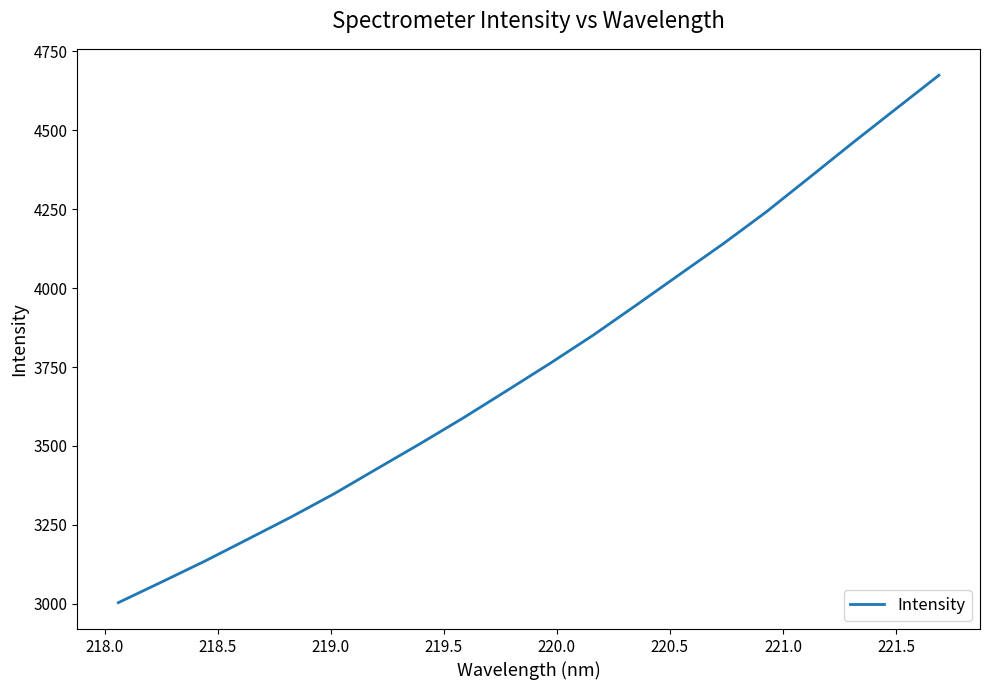

How many distinct data groups are displayed?

1